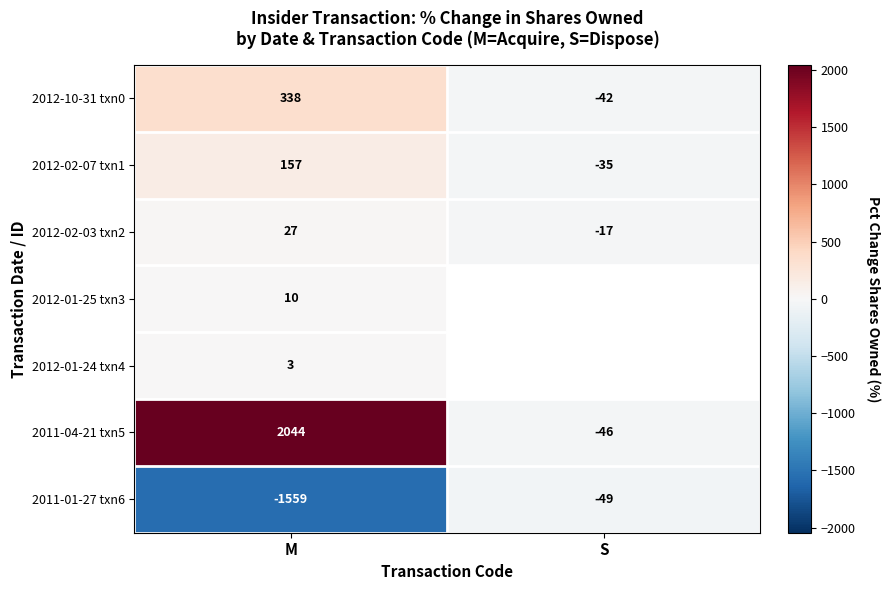

Is the value of 2012-01-25 txn3 at M greater than the value of 2011-04-21 txn5 at S?

Yes